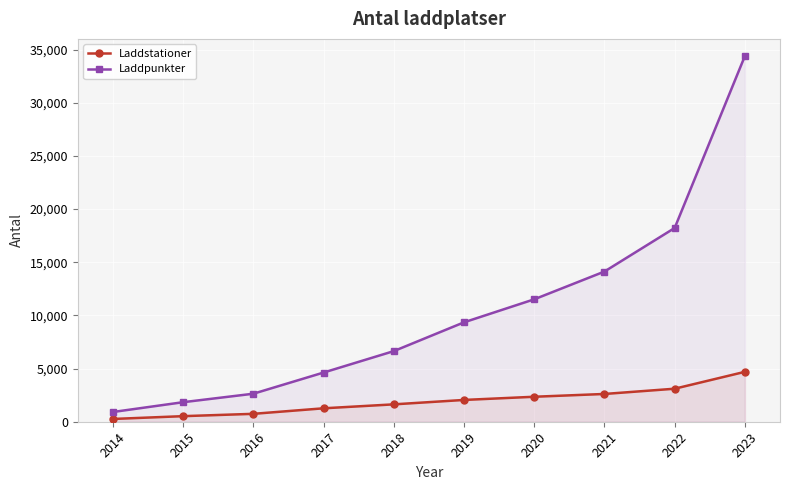

Reading left to right, list all the values displayed in this chart.

Laddstationer: 2014=260	2015=524	2016=743	2017=1263	2018=1634	2019=2049	2020=2349	2021=2611	2022=3105	2023=4693
Laddpunkter: 2014=915	2015=1837	2016=2634	2017=4625	2018=6640	2019=9348	2020=11512	2021=14123	2022=18219	2023=34390